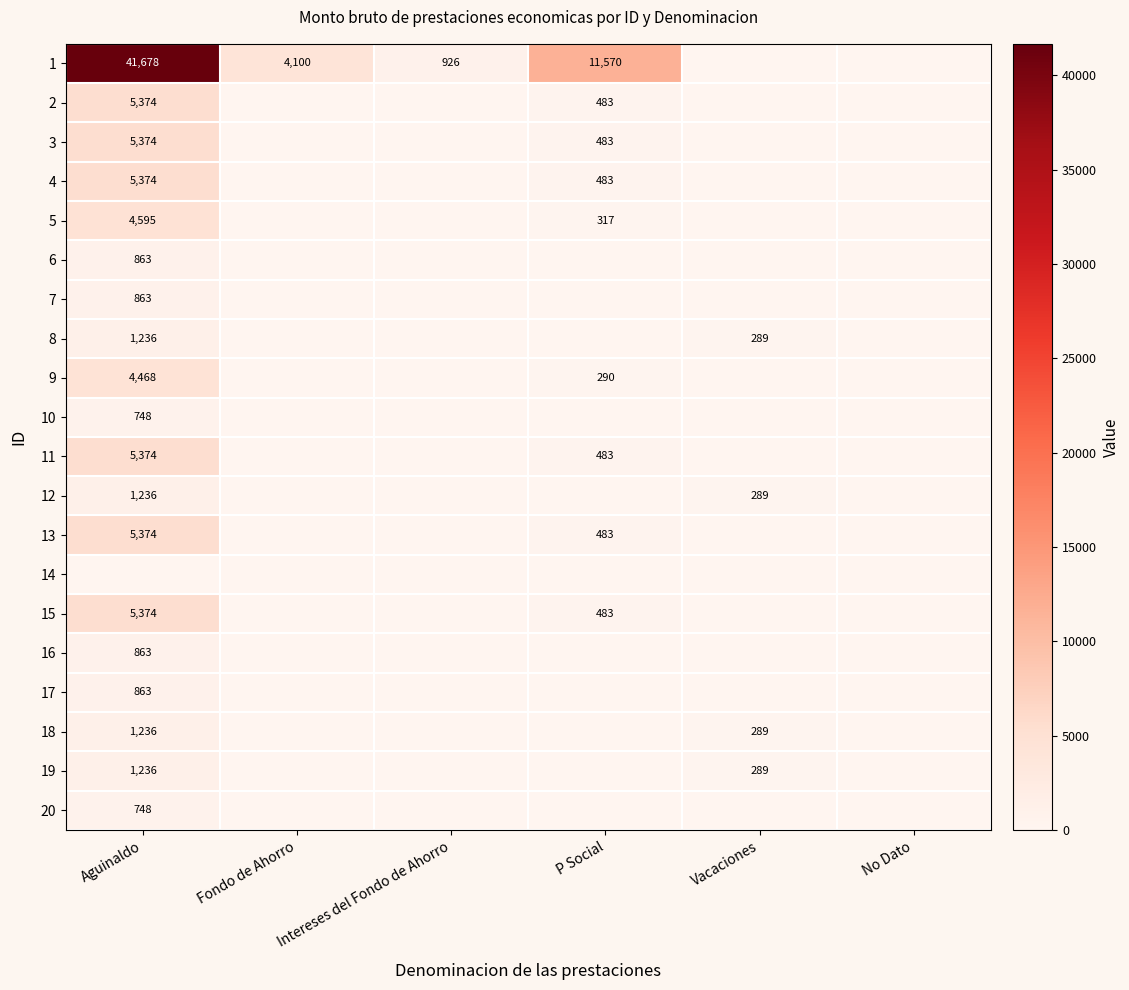

At which category does the chart reach its minimum across all series?

Vacaciones